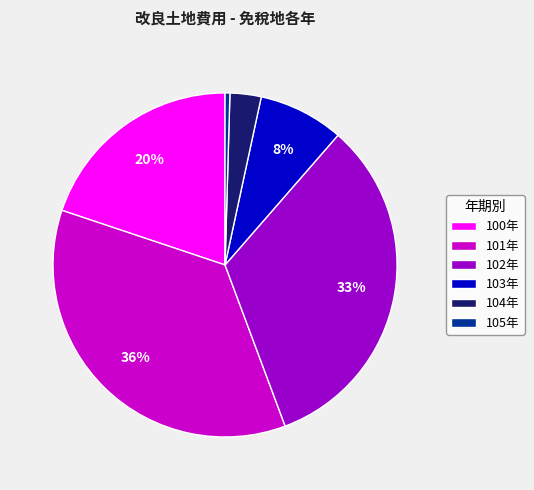

True or false: 105年 accounts for 0% of the total.

True